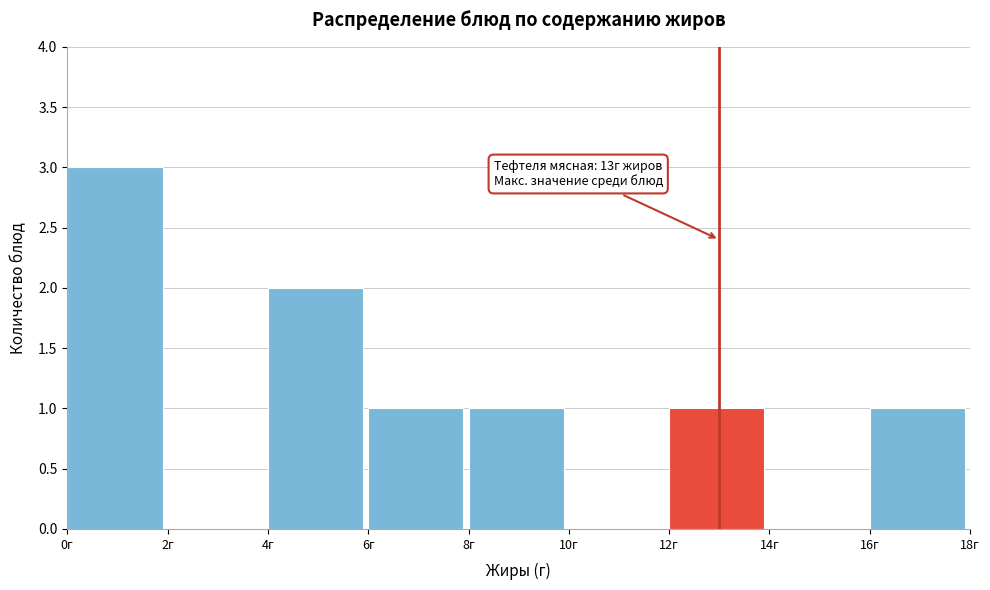

Which range on the x-axis has the tallest bar?

0 to 2